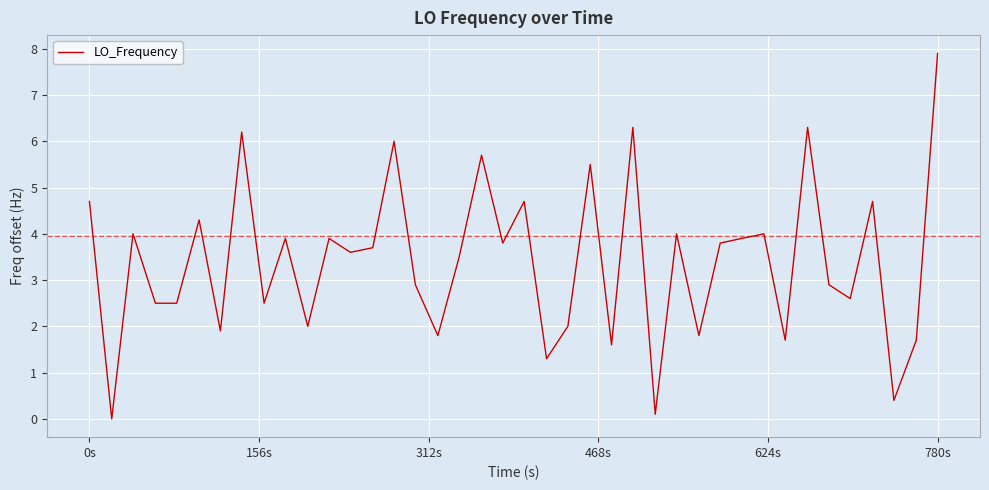

What is the maximum value shown in the chart?

7.9